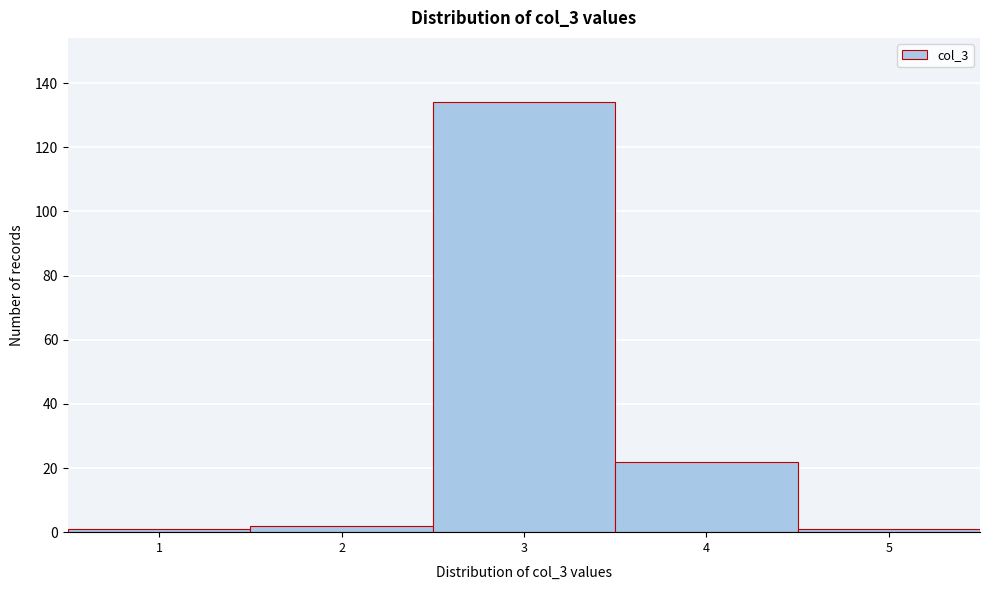

Reading right to left, transcribe all the data shown in this chart.

1	22	134	2	1